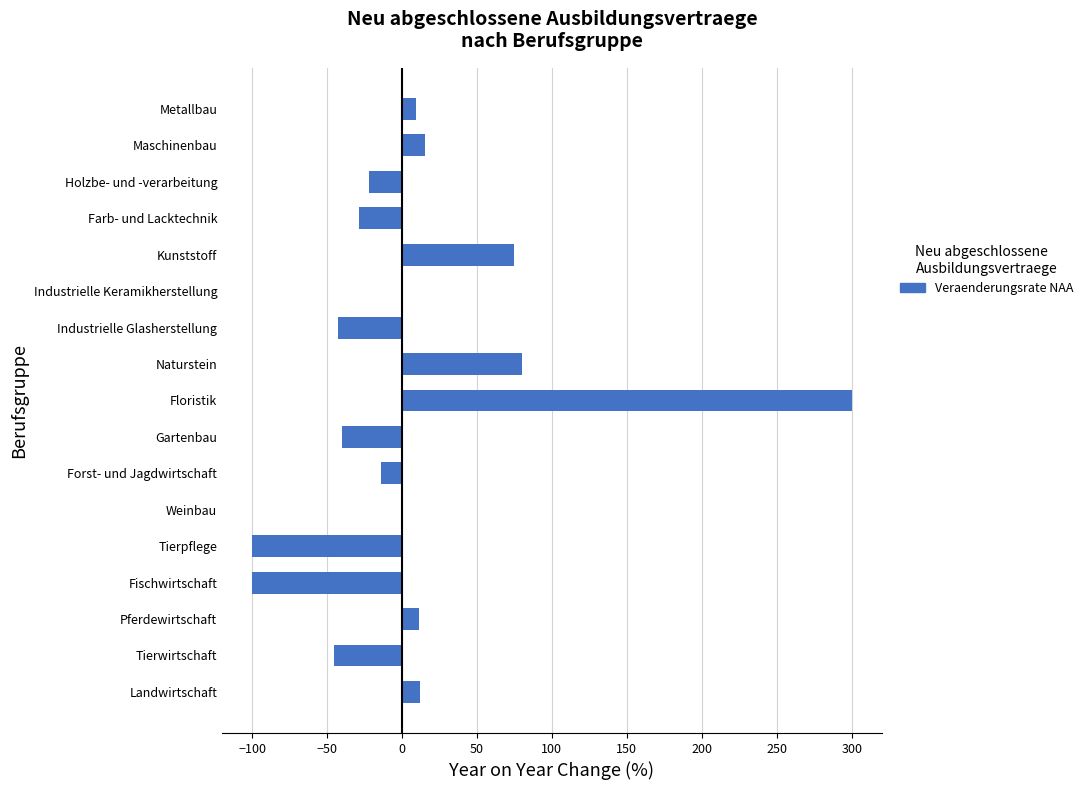

What is the sum of all values?

109.7